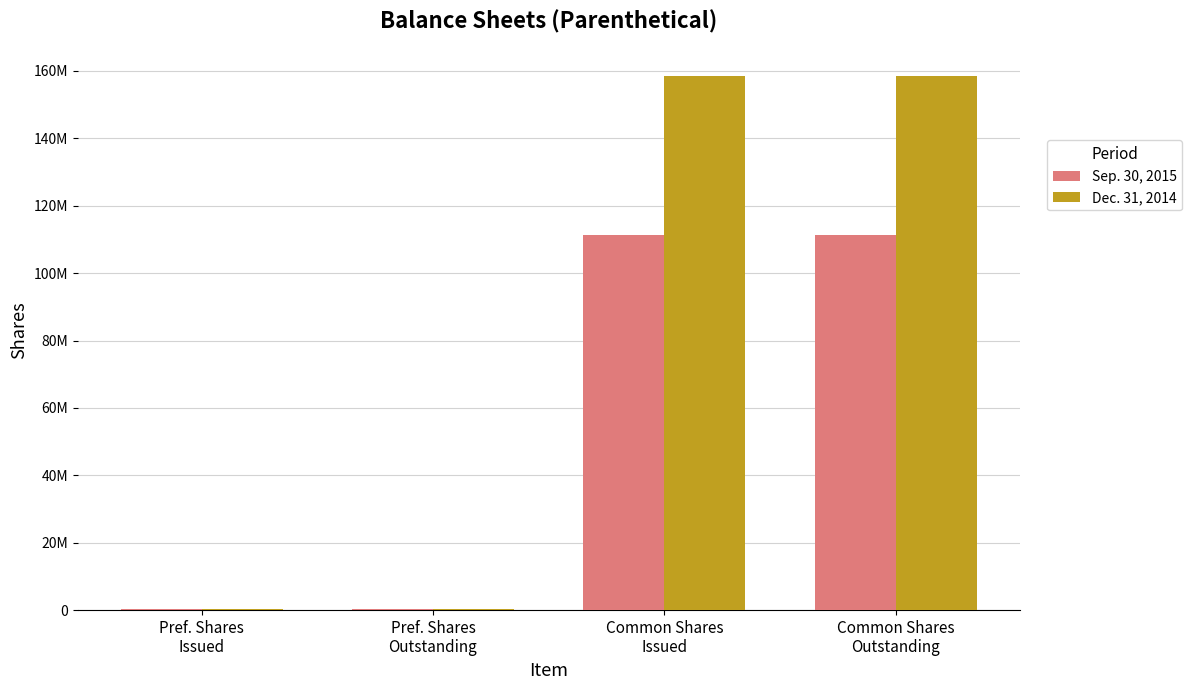

What are all the series names shown in the legend?

Sep. 30, 2015, Dec. 31, 2014